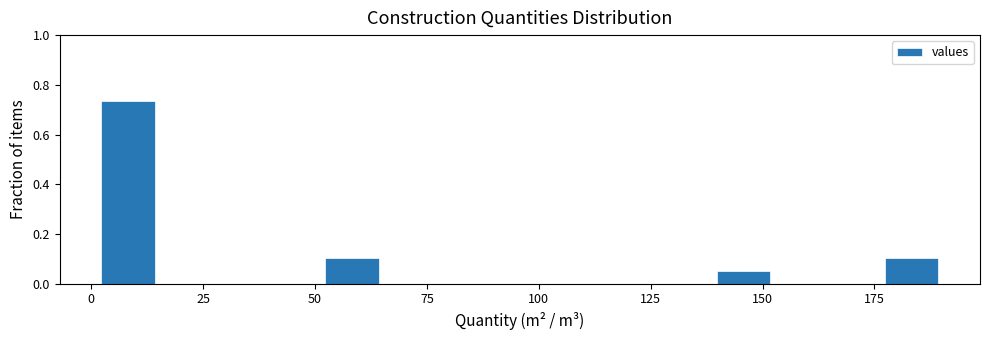

Around what value on the x-axis is the tallest bar? Give the approximate position of its centre, as read against the axis.

10